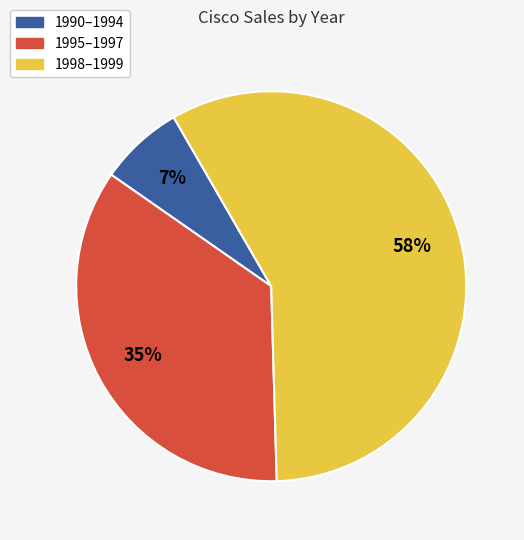

Is the sum of 1995–1997 and 1990–1994 greater than half?

No